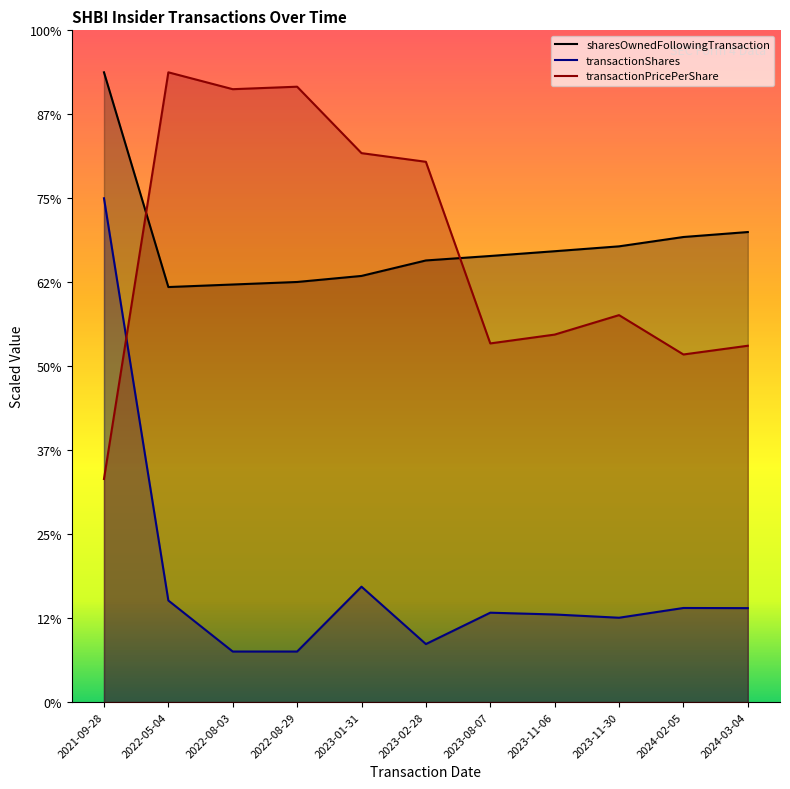

At which category is the sum across all series the highest?

2021-09-28